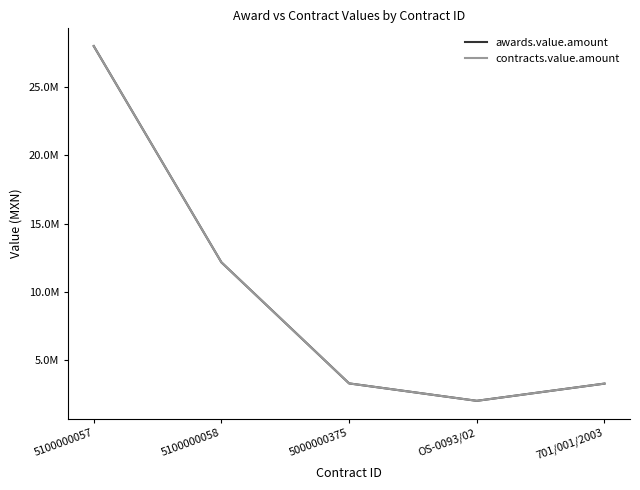

True or false: awards.value.amount and contracts.value.amount cross at least once.

False